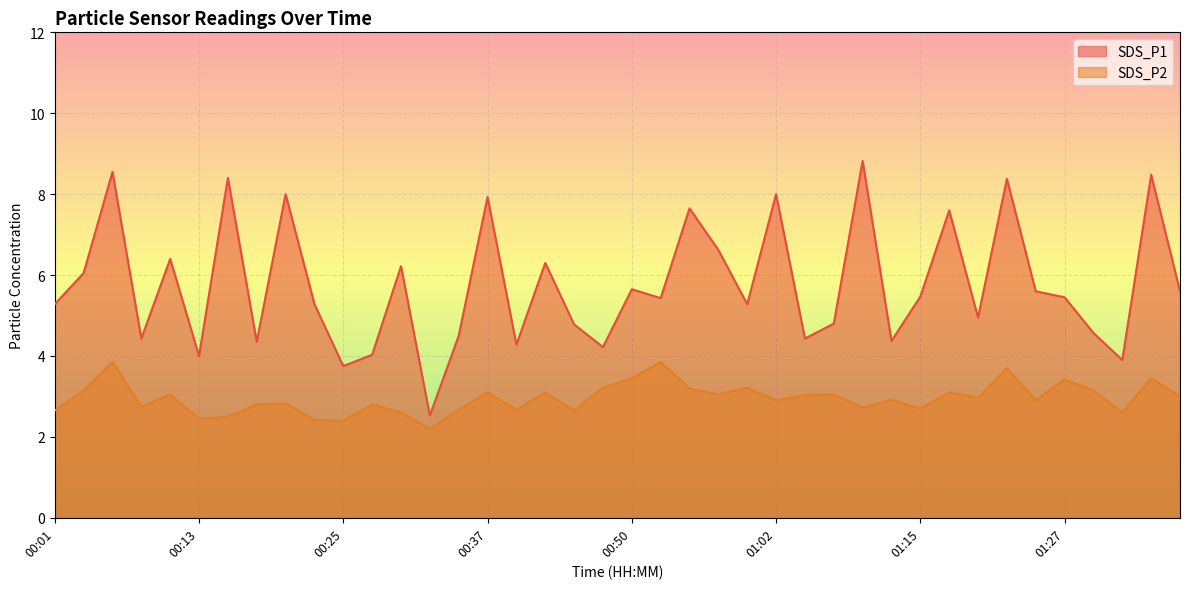

True or false: SDS_P2 and SDS_P1 intersect in this chart.

False